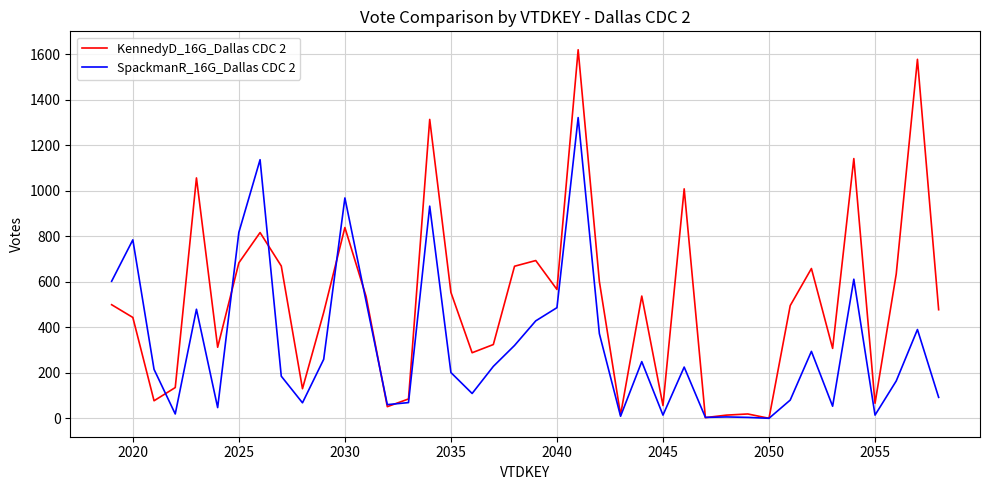

What is the sum of all KennedyD_16G_Dallas CDC 2 values?

20426